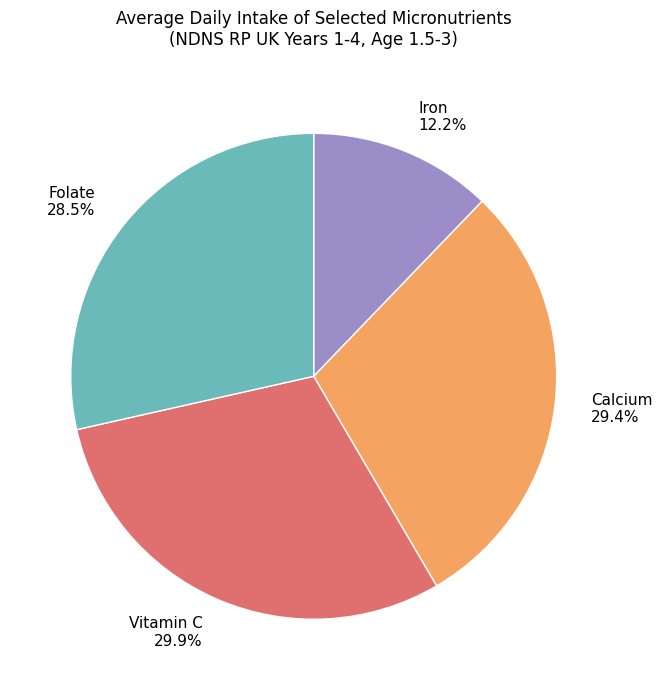

What percentage is NOT represented by Folate?

71.5%